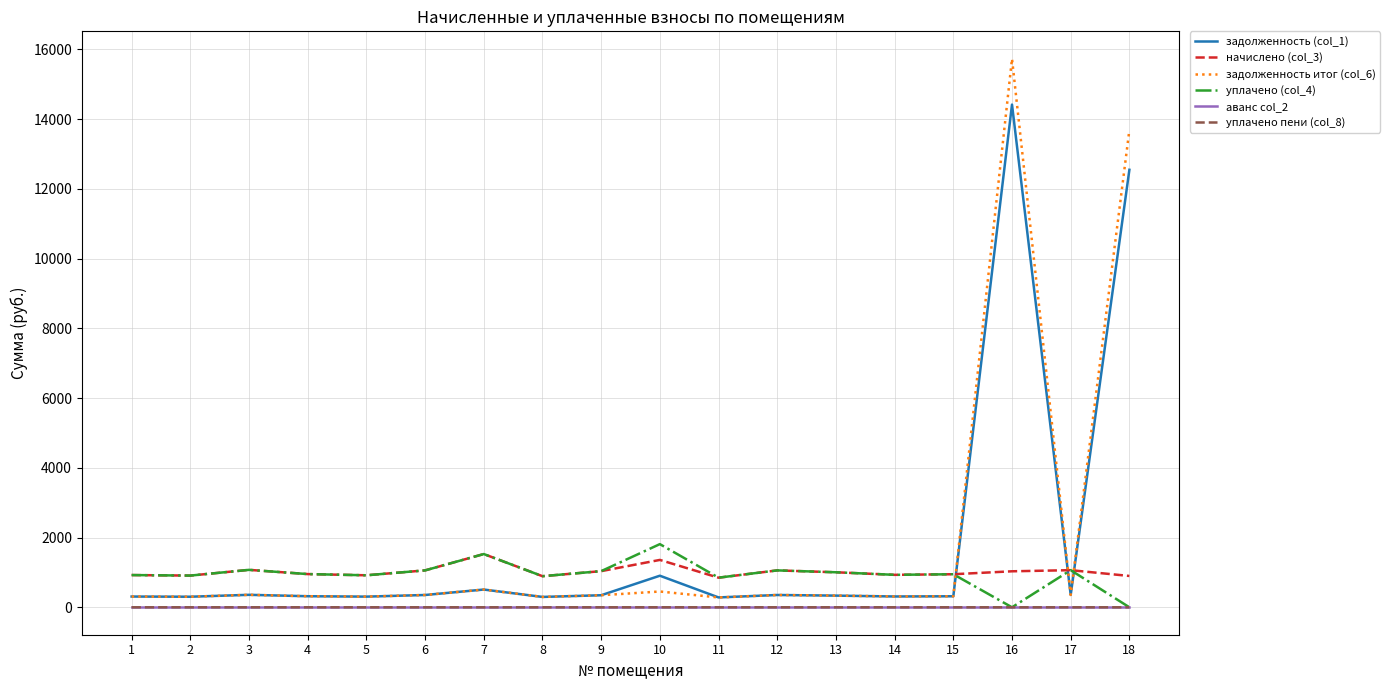

How many lines are shown in the chart?

6